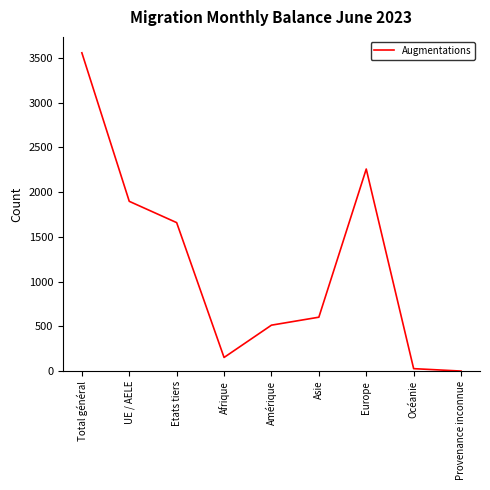

What is the minimum value shown in the chart?

1